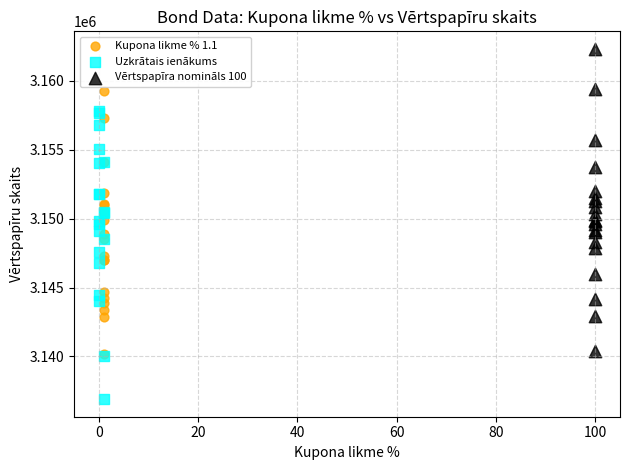

Which series contains the lowest Y value?

Uzkrātais ienākums